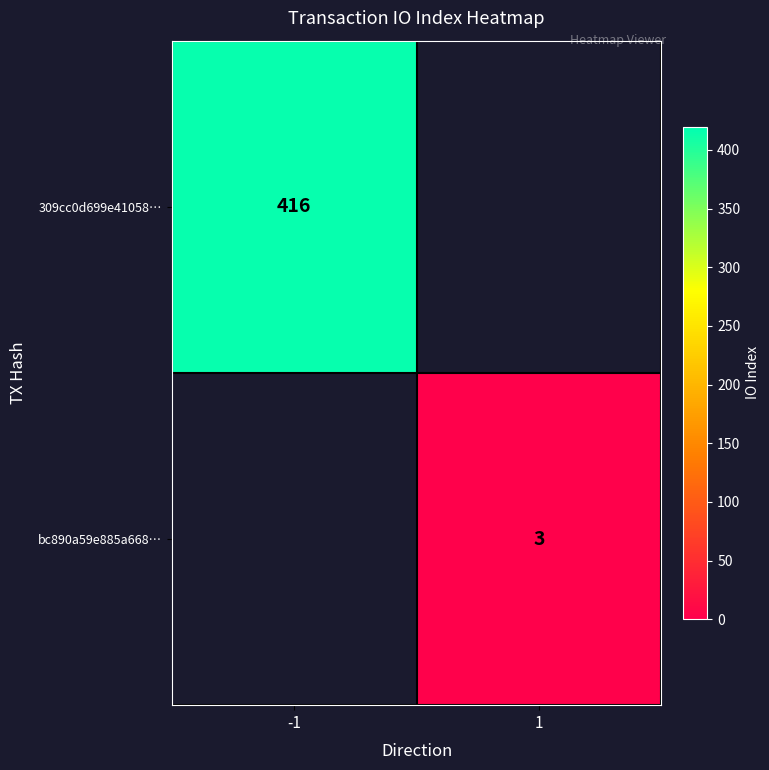

At how many categories does at least one series exceed 241?

1